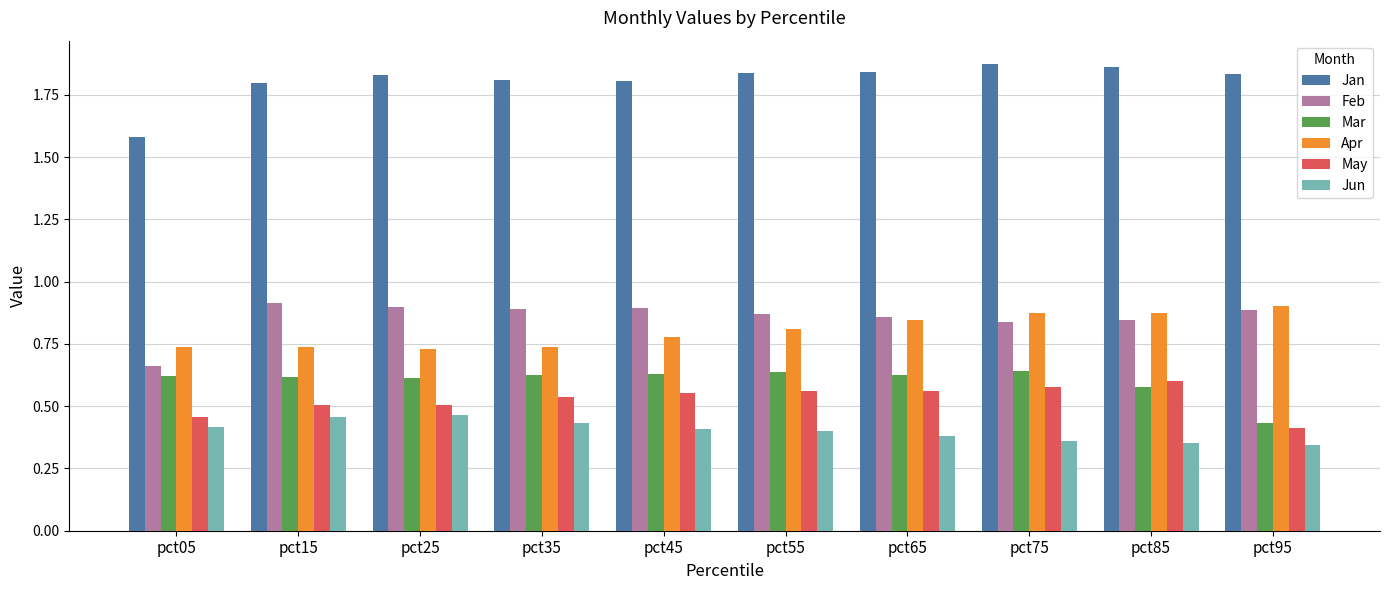

What is the difference between the highest and lowest values at pct35?

1.4